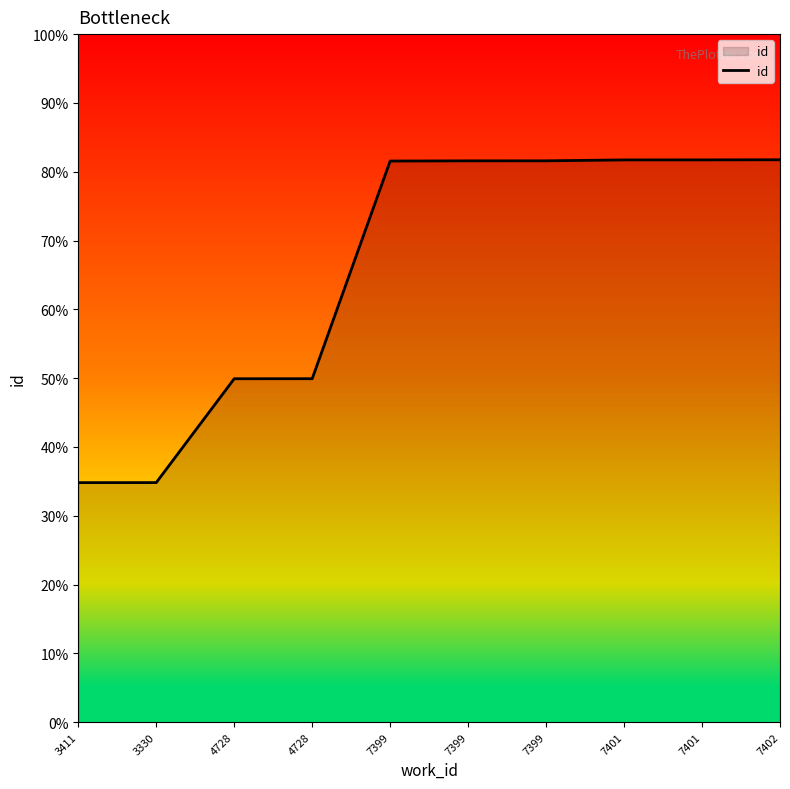

True or false: the data shows 20396 at 7399.

True